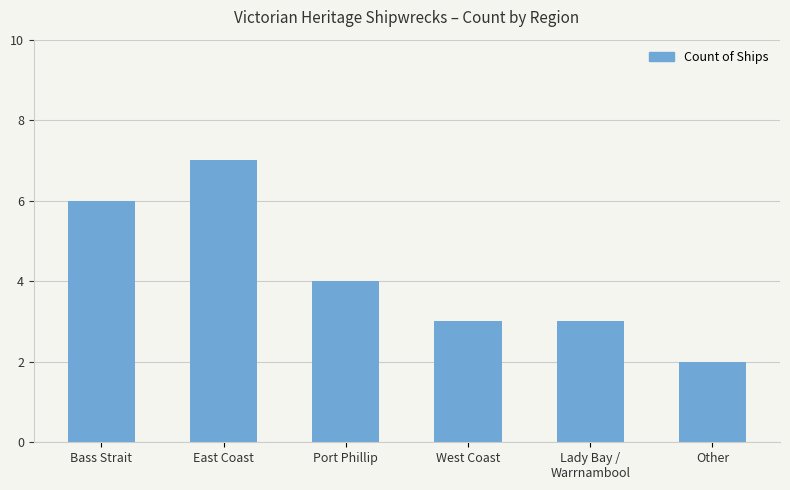

What position from the left is West Coast?

4